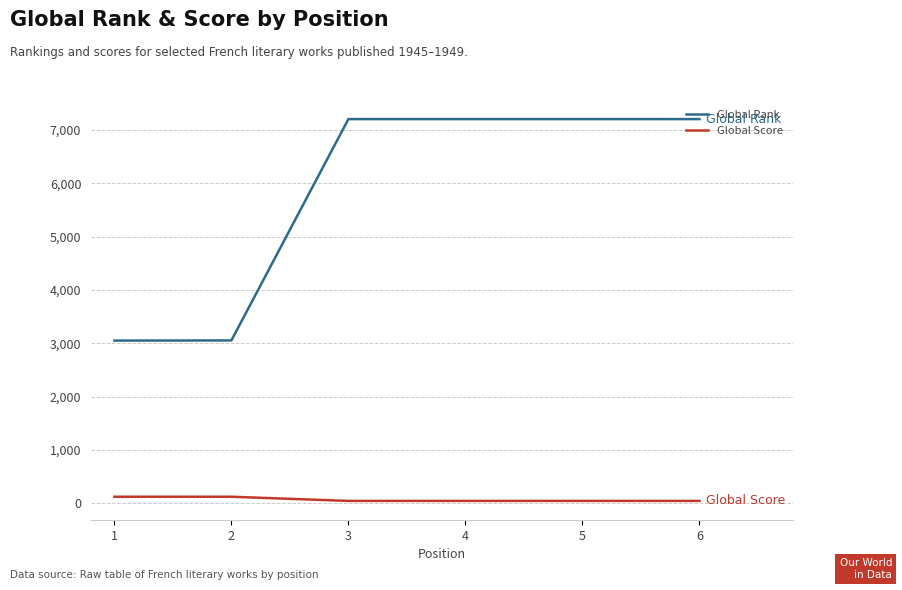

What is the sum of all Global Rank values?

34911